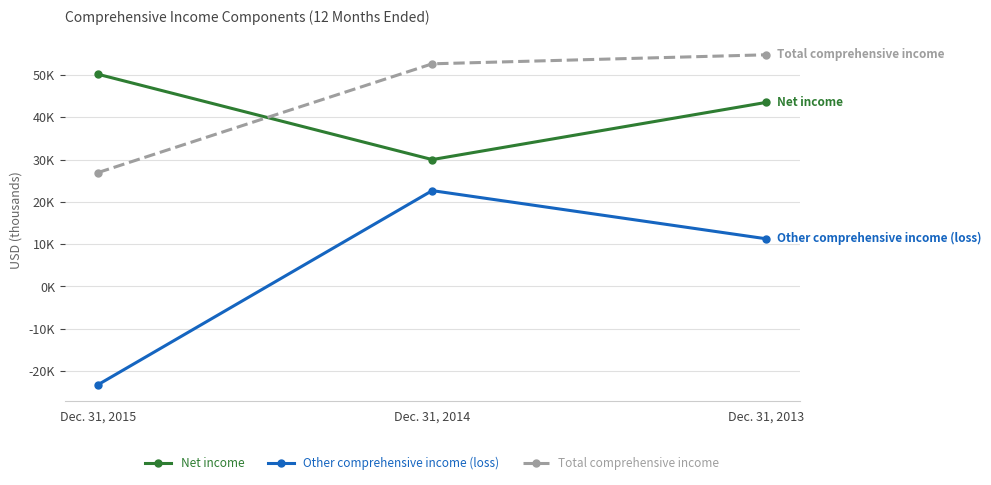

Which label corresponds to the smallest value in the chart?

Dec. 31, 2015